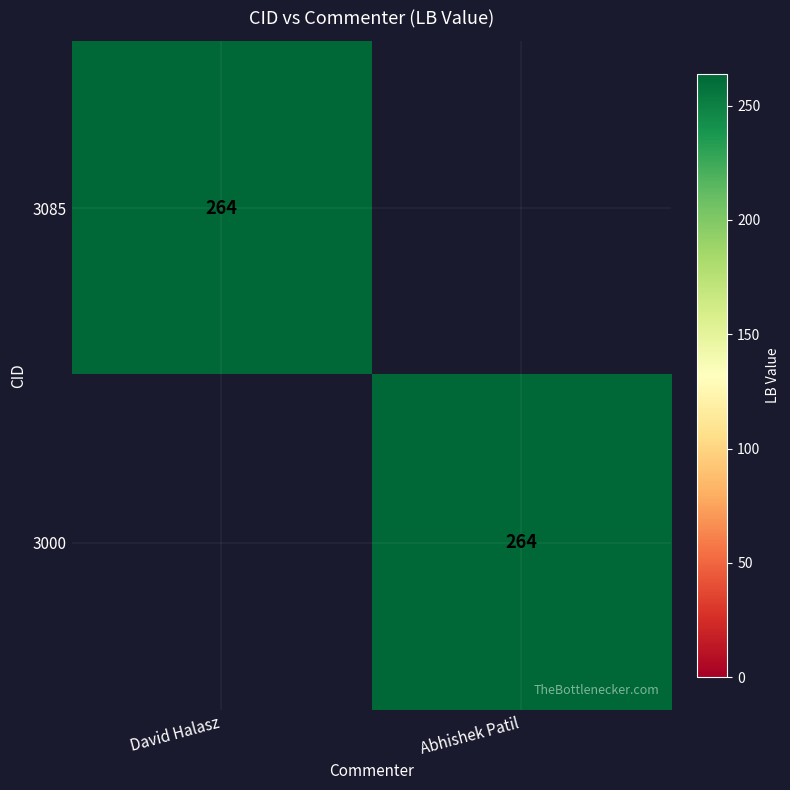

At how many categories does at least one series exceed 180?

2